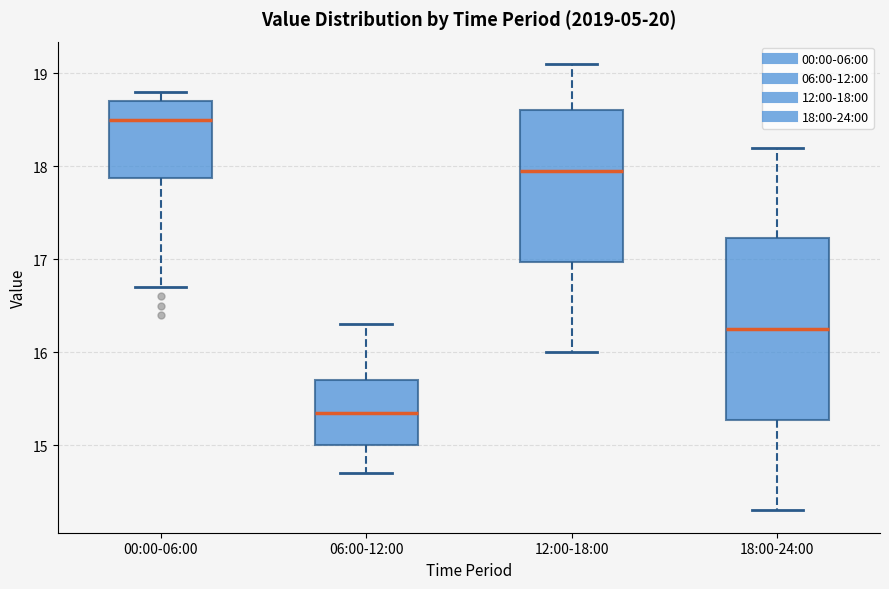

Reading left to right, read every box against the y-axis: the position of its median line, the range the box covers, and the ends of its whiskers. The values are not printed on the chart, so give them approximately, as read against the axis.

00:00-06:00: median 18.5, box 17.9 to 18.7, whiskers 16.7 to 18.8
06:00-12:00: median 15.4, box 15.0 to 15.7, whiskers 14.7 to 16.3
12:00-18:00: median 18.0, box 17.0 to 18.6, whiskers 16.0 to 19.1
18:00-24:00: median 16.3, box 15.3 to 17.2, whiskers 14.3 to 18.2